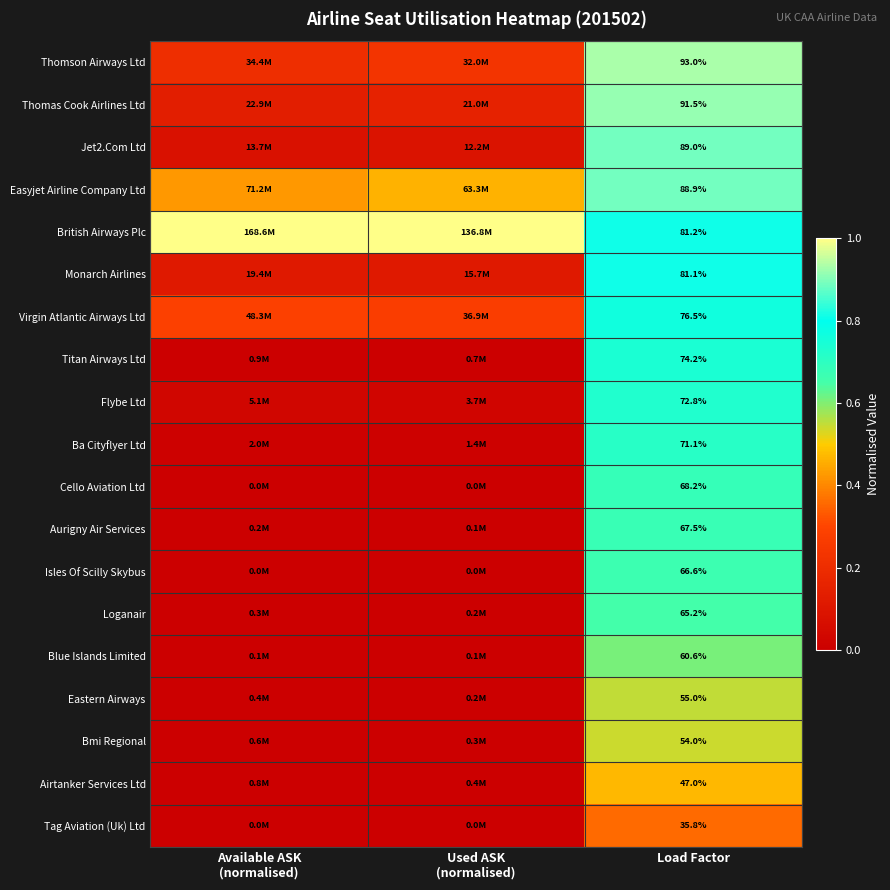

Is the value of Isles Of Scilly Skybus at Load Factor greater than the value of Jet2.Com Ltd at Load Factor?

No